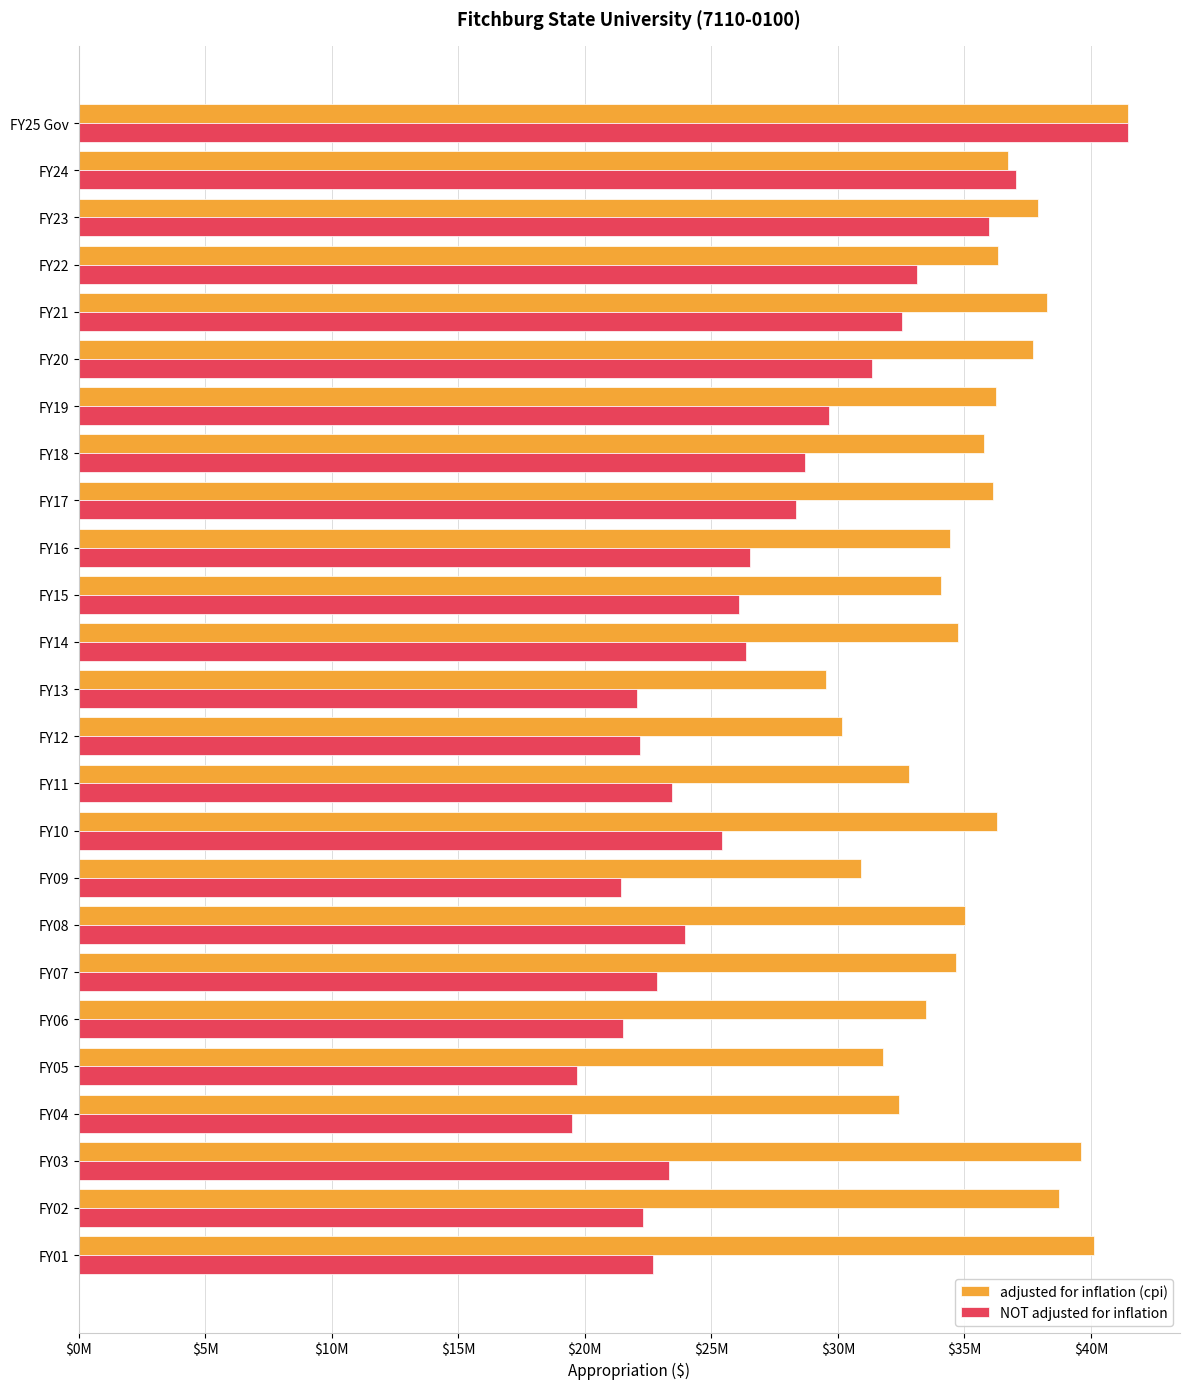

What are all the series names shown in the legend?

adjusted for inflation (cpi), NOT adjusted for inflation